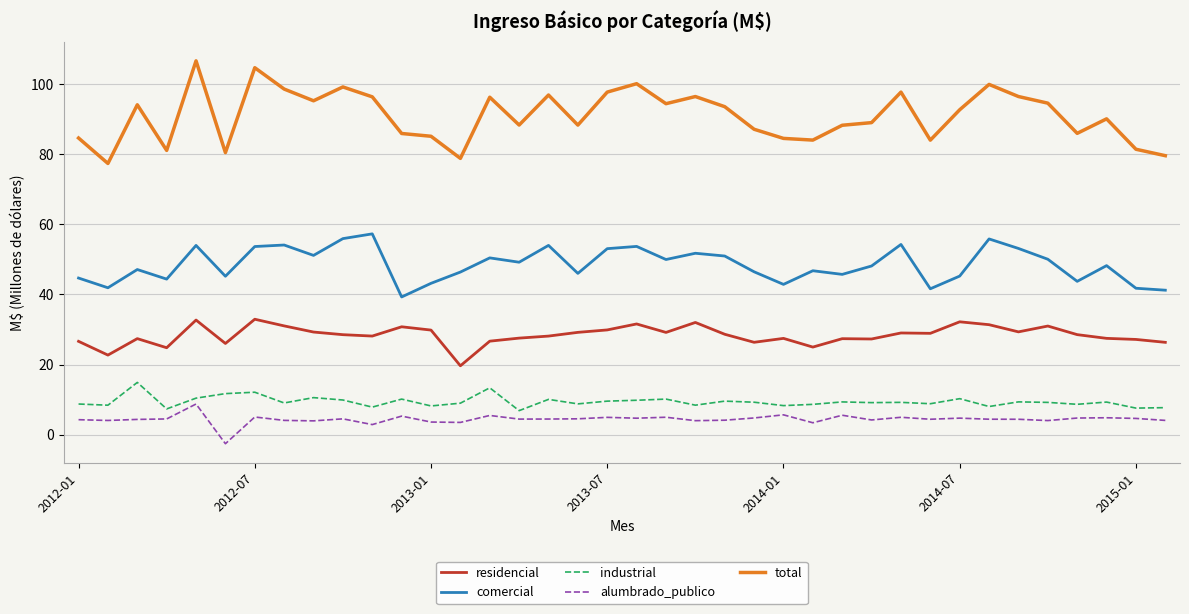

Which series has the largest total across all categories?

total